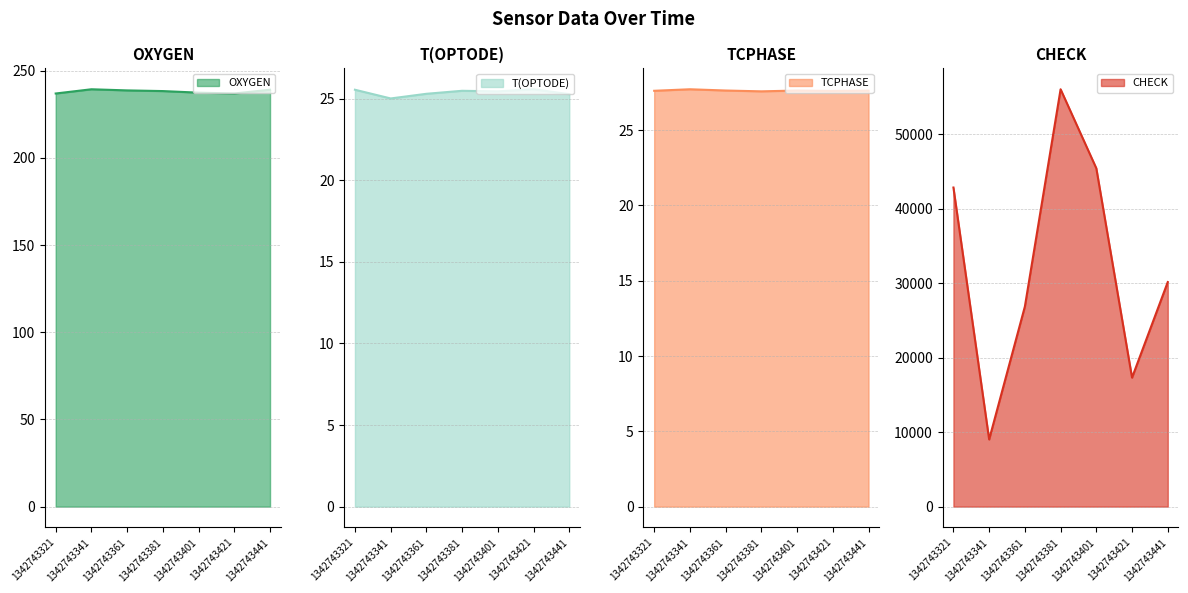

Where is the first local minimum for TCPHASE?

1342743381